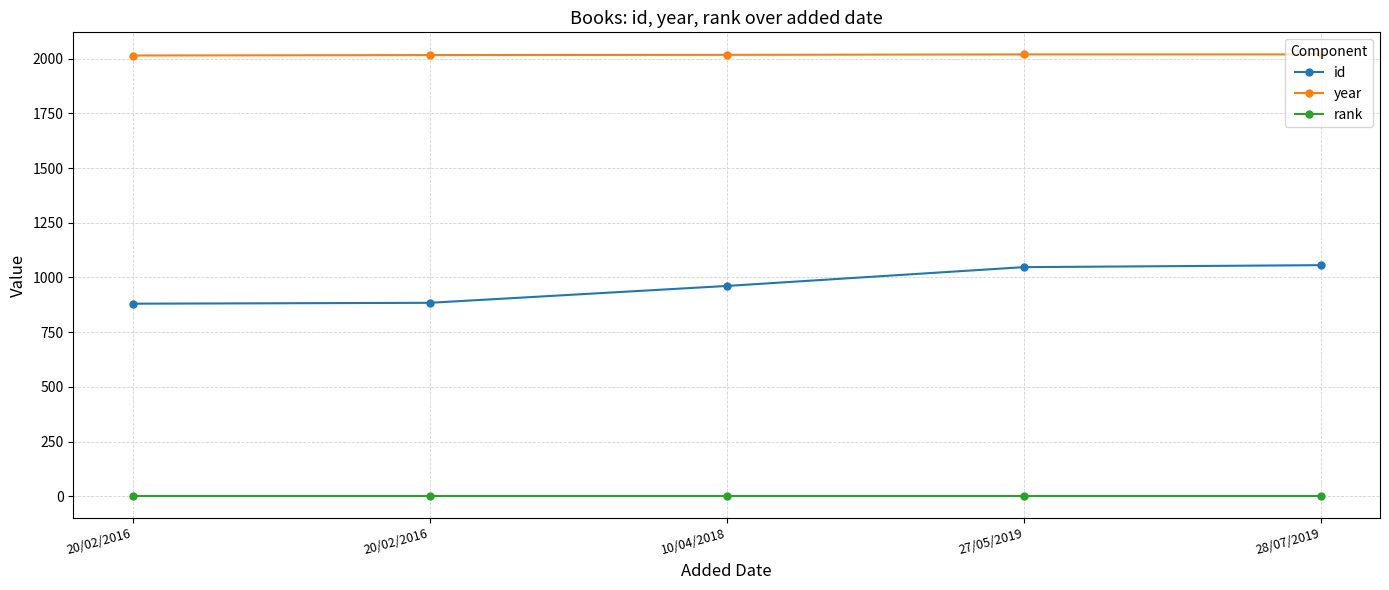

What are all the series names shown in the legend?

id, year, rank